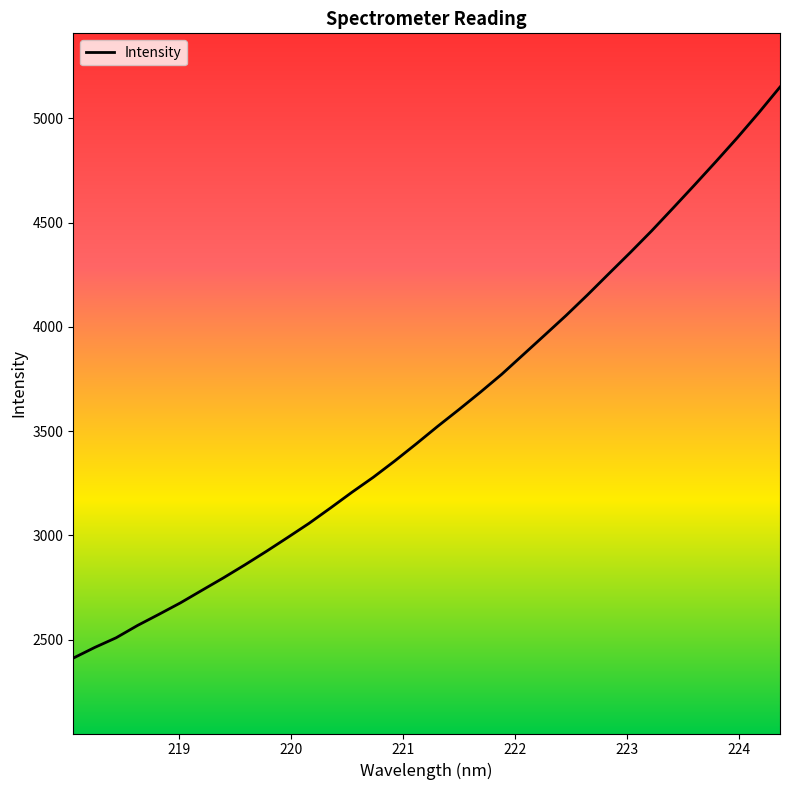

What is the sum of all values?

121841.8